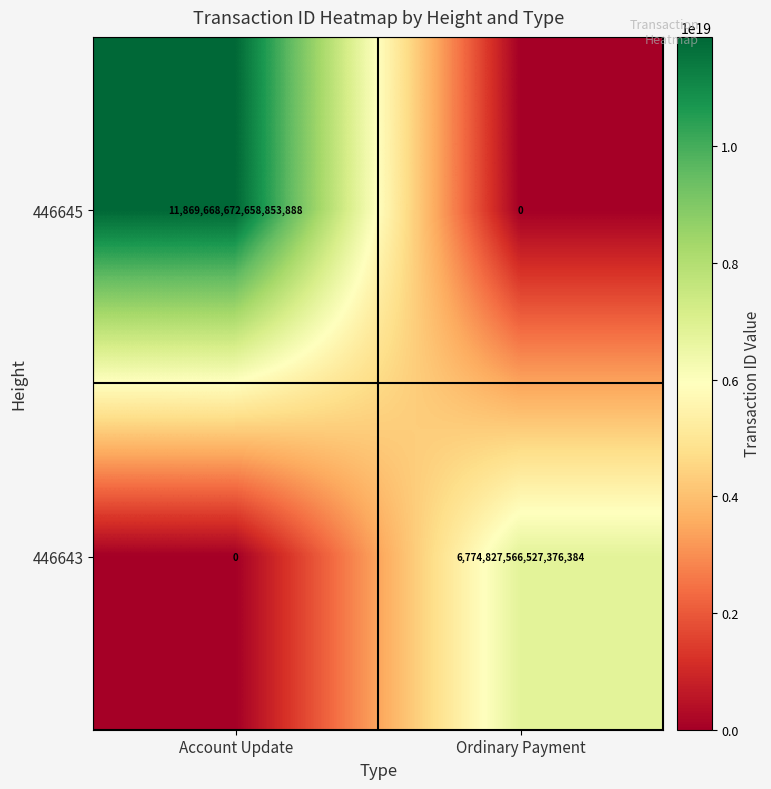

Between Account Update and Ordinary Payment, which series saw the biggest shift?

446645